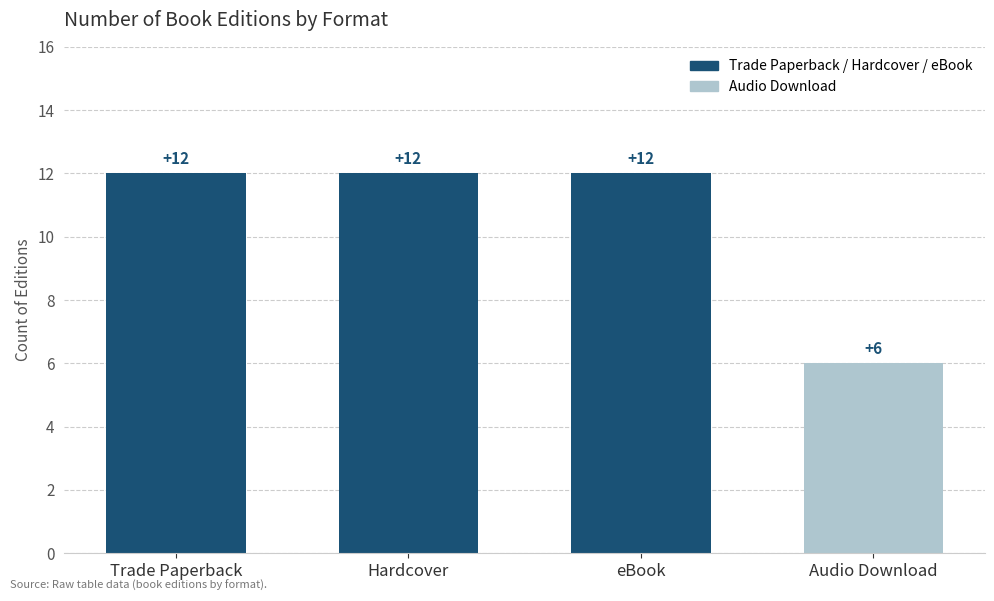

What is the maximum value shown in the chart?

12